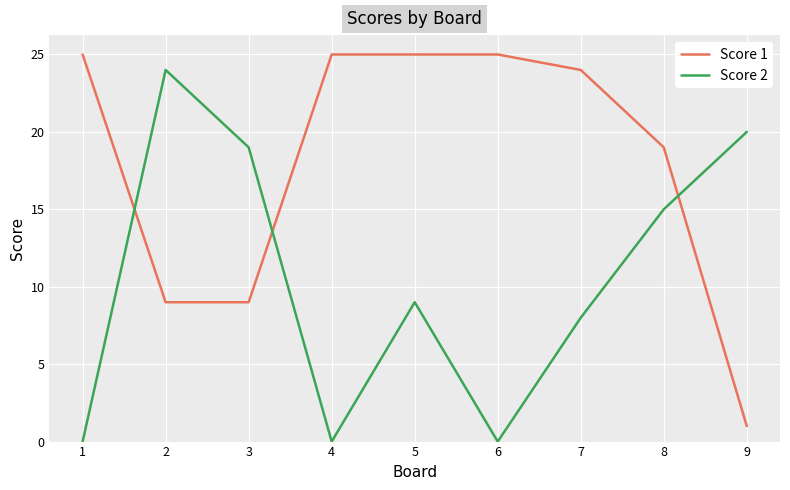

Reading left to right, extract all data points from this chart.

Score 1: 1=25	2=9	3=9	4=25	5=25	6=25	7=24	8=19	9=1
Score 2: 1=0	2=24	3=19	4=0	5=9	6=0	7=8	8=15	9=20